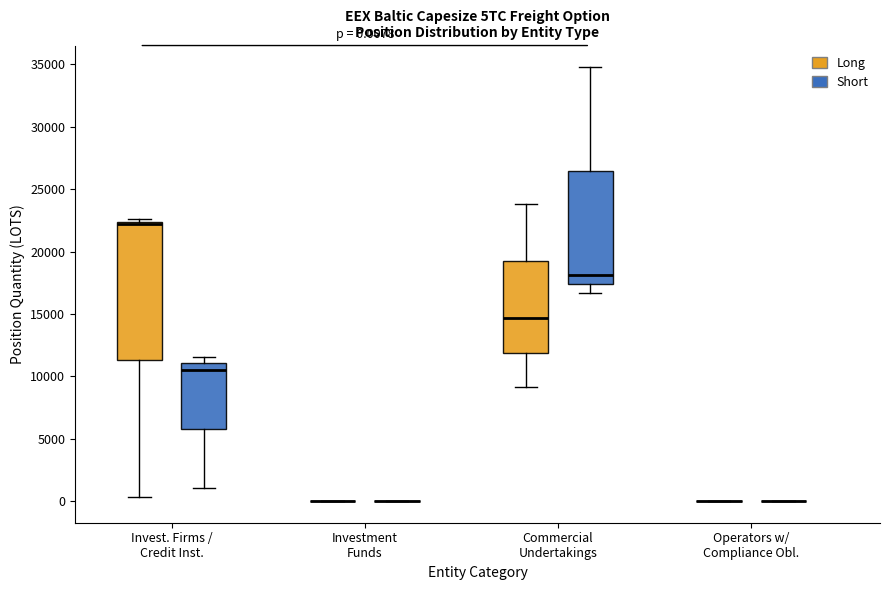

Comparing the boxes themselves (not the whiskers), which one is the tallest?

Invest. Firms / Credit Inst. (Long)